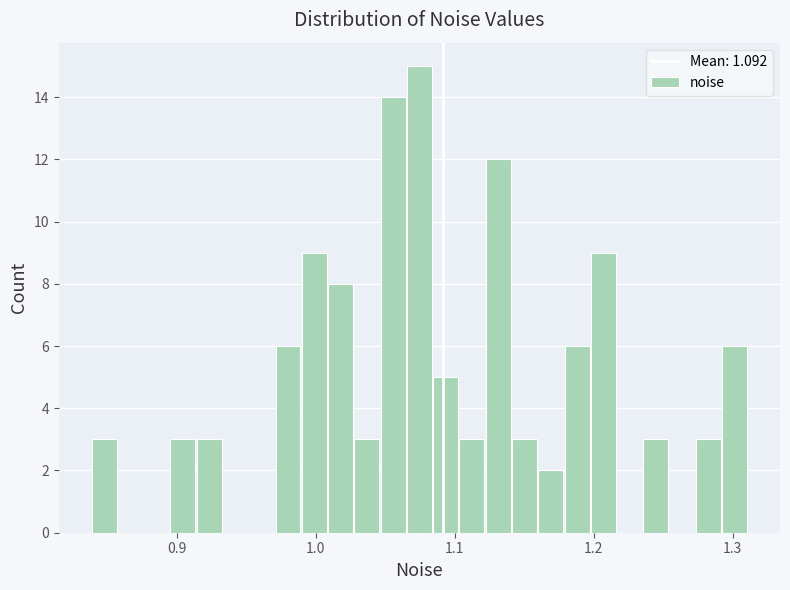

Read against the x-axis, roughly where is the centre of the tallest bar?

1.07